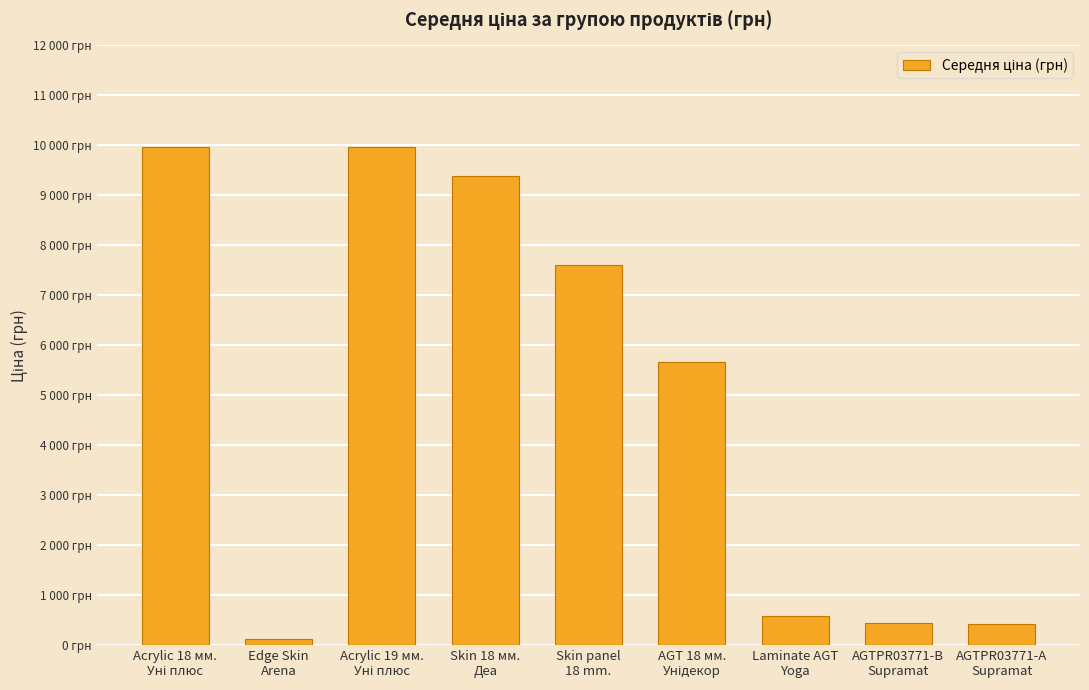

Rank the categories by value from highest to lowest.

Acrylic 18 мм.
Уні плюс, Acrylic 19 мм.
Уні плюс, Skin 18 мм.
Деа, Skin panel
18 mm., AGT 18 мм.
Унідекор, Laminate AGT
Yoga, AGTPR03771-B
Supramat, AGTPR03771-А
Supramat, Edge Skin
Arena